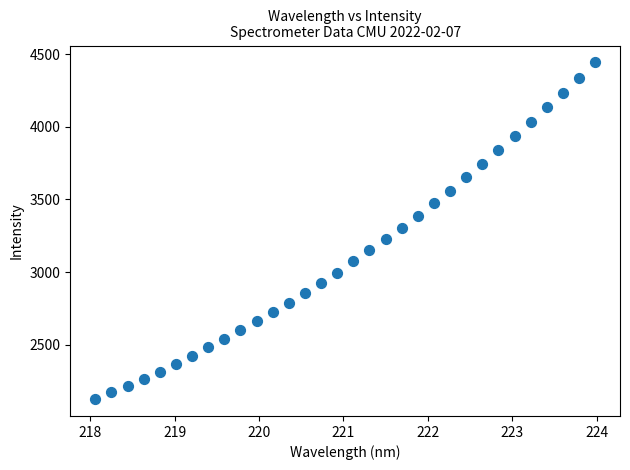

What is the range of X values (max minus min)?

5.9